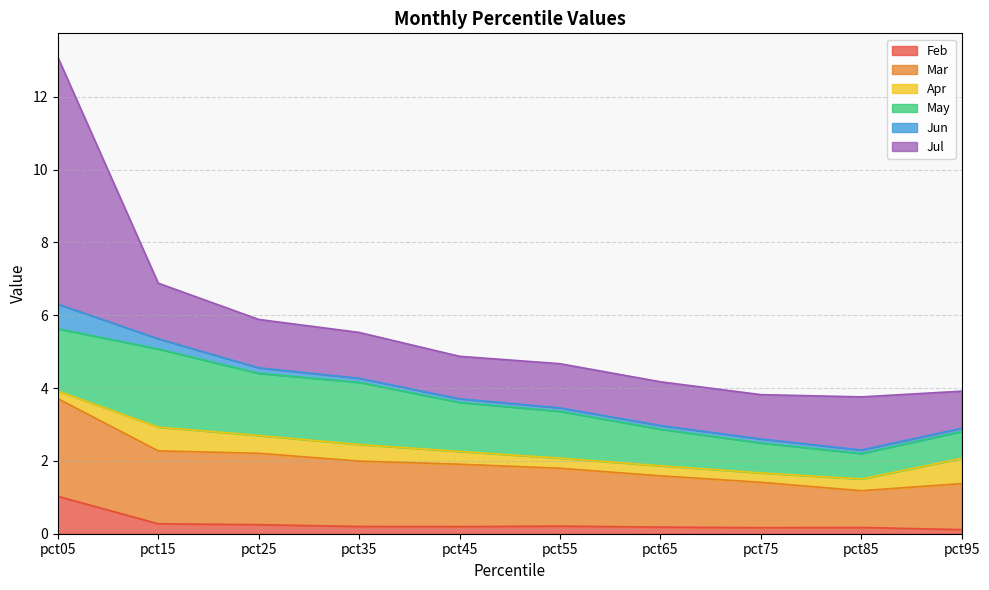

Which series changed the most between pct05 and pct45?

Jul